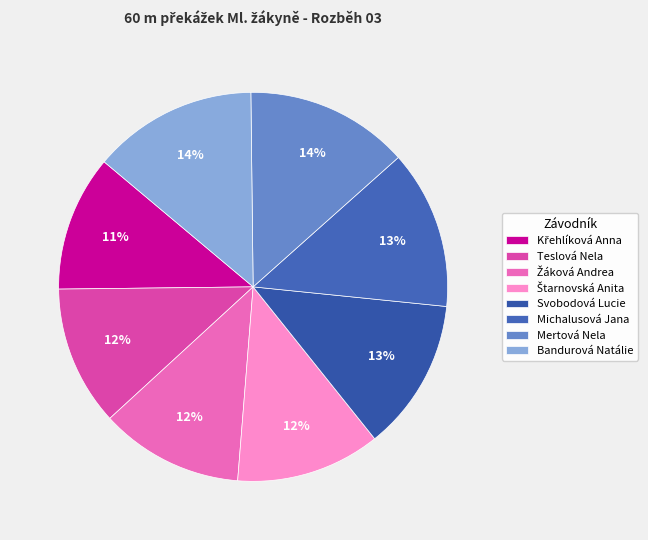

How many segments does this pie chart have?

8